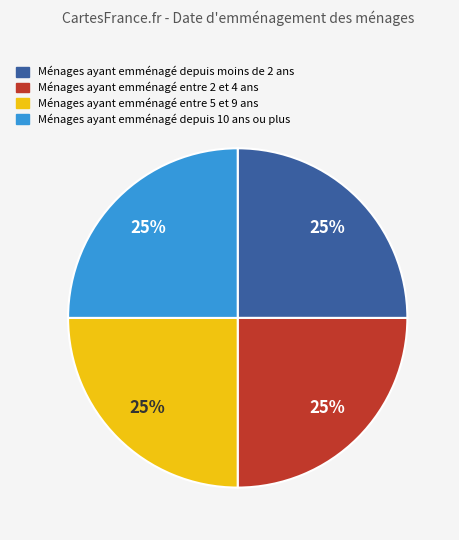

Is there a majority slice in this chart?

No